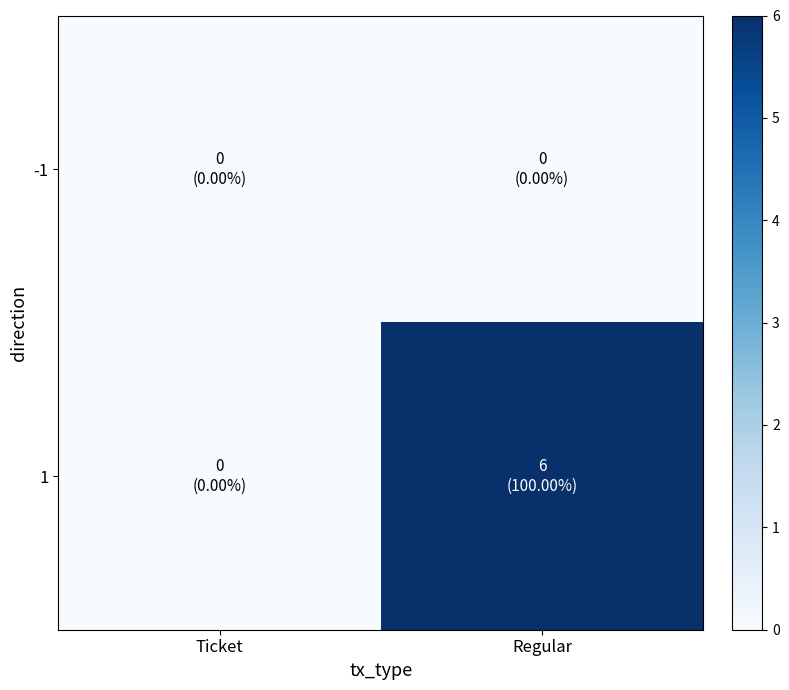

At how many categories does at least one series exceed 4?

1